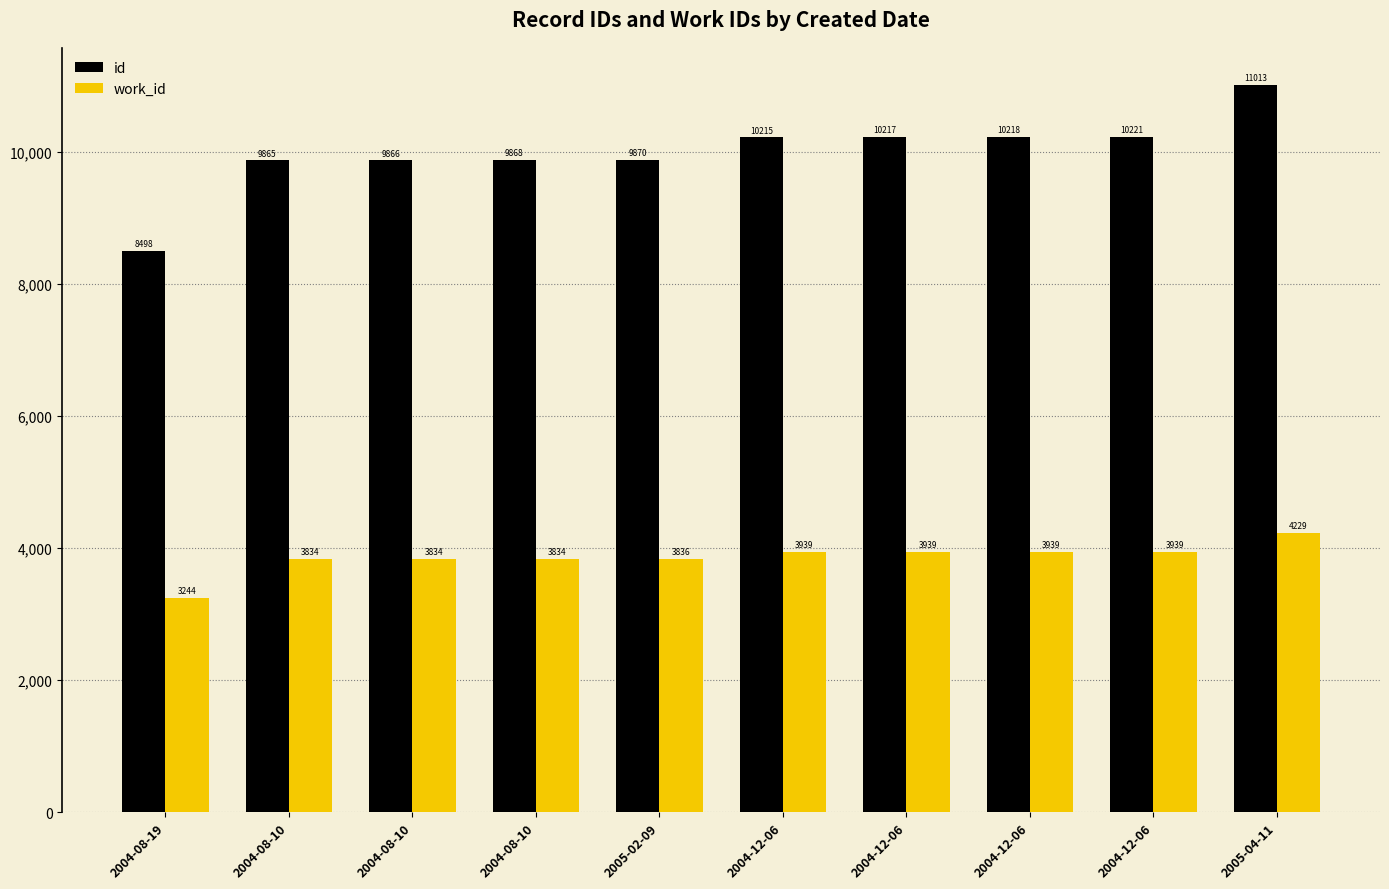

What are all the series names shown in the legend?

id, work_id